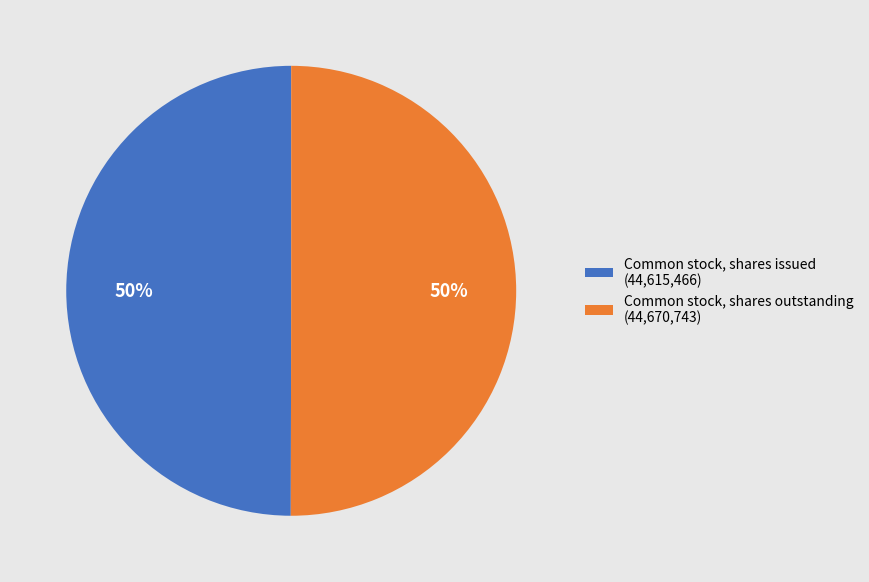

Is the sum of Common stock, shares outstanding (44,670,743) and Common stock, shares issued (44,615,466) greater than half?

Yes